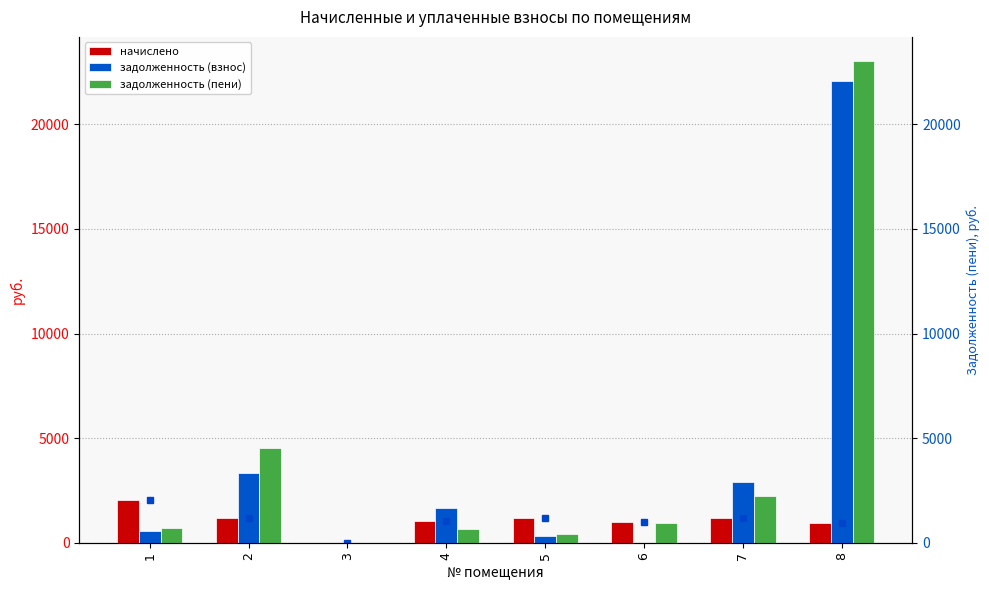

How many values in задолженность (пени) are above zero?

7